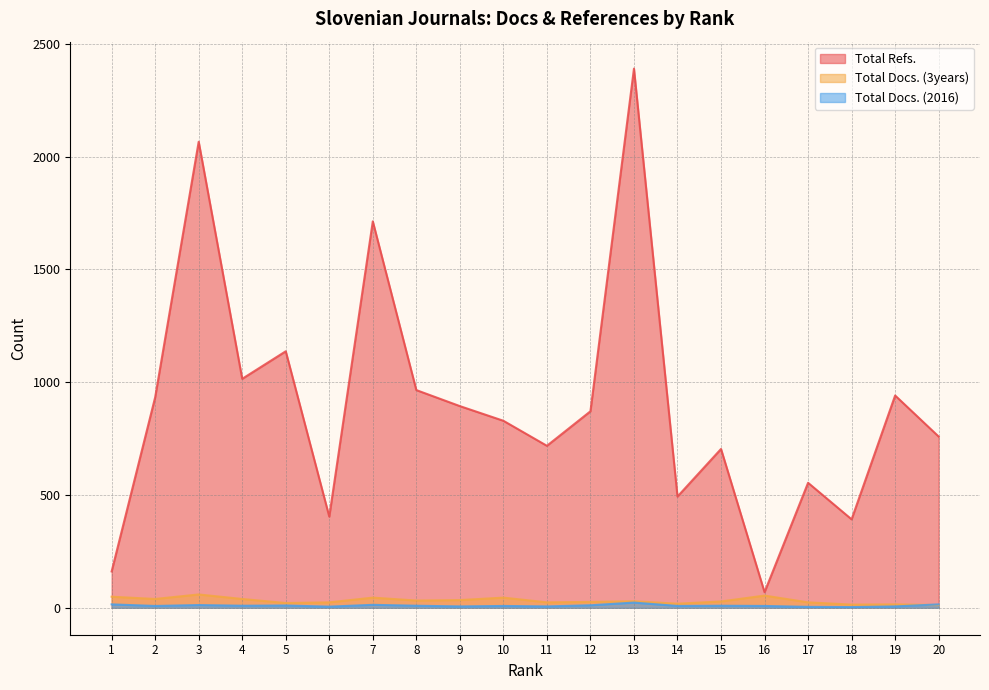

What is the value of the Total Docs. (2016) point at the 11th from the left?

6